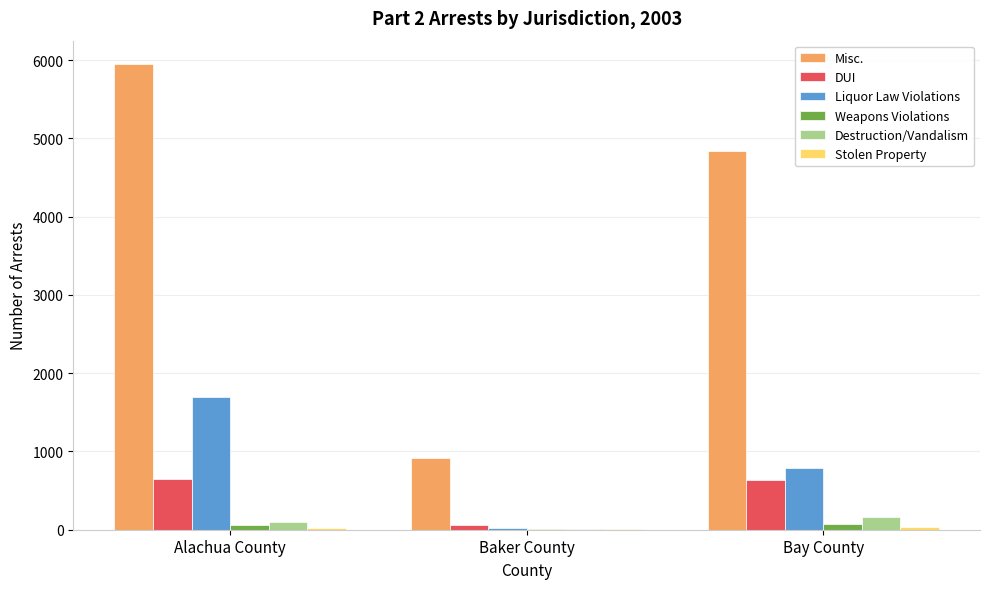

What is the highest value of the Liquor Law Violations series?

1702